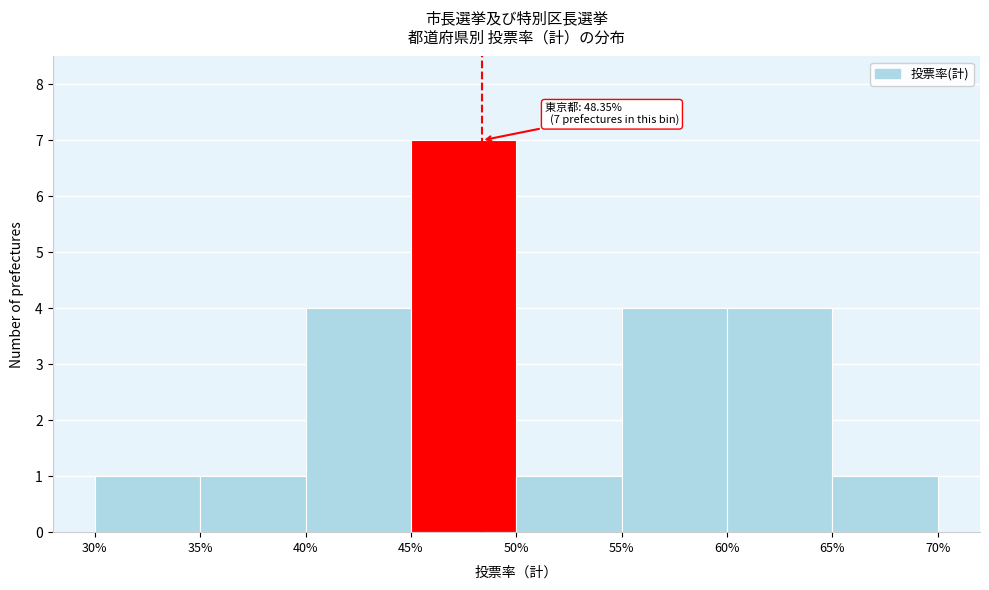

Over which range of the x-axis is the bar tallest?

45% to 50%